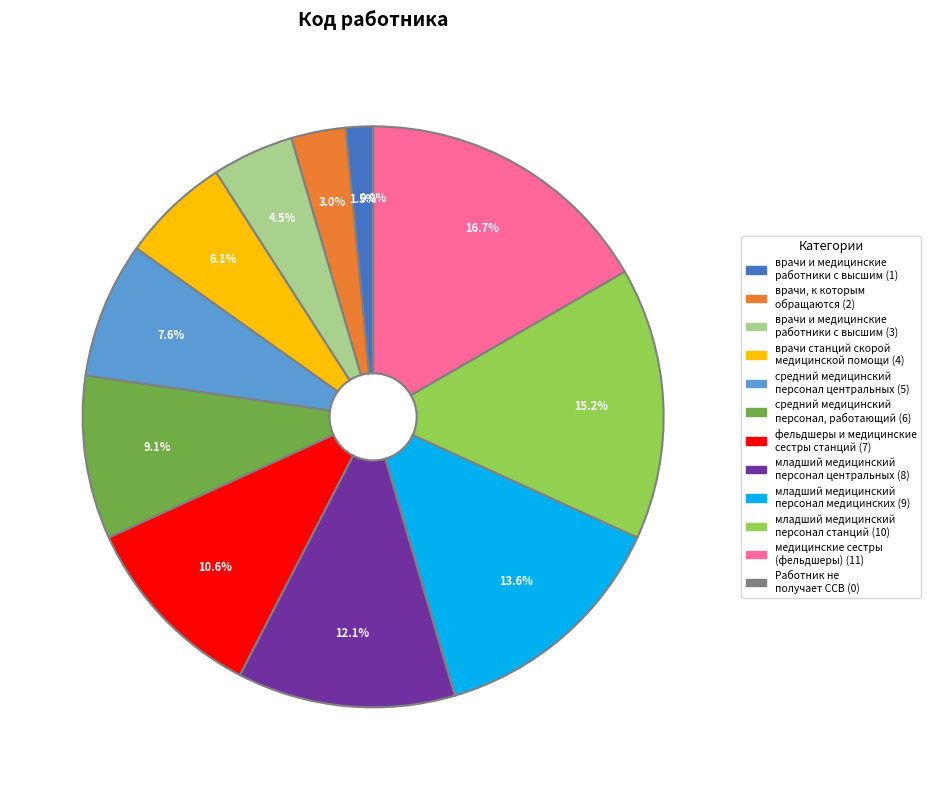

Is it true that младший медицинский
персонал станций (10) is 20% of the pie?

False